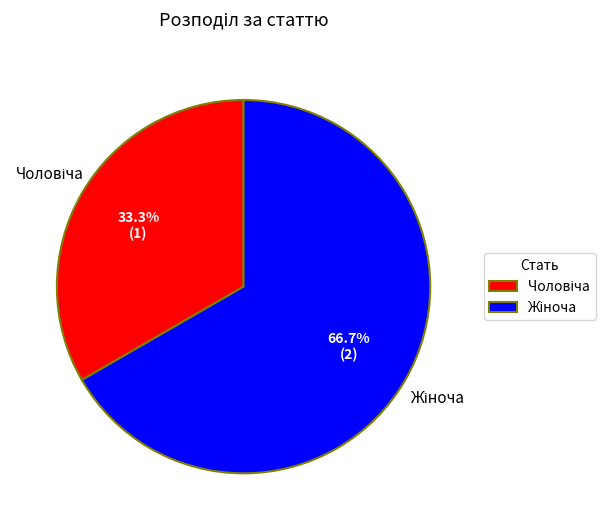

Does Чоловіча represent more than half of the total?

No